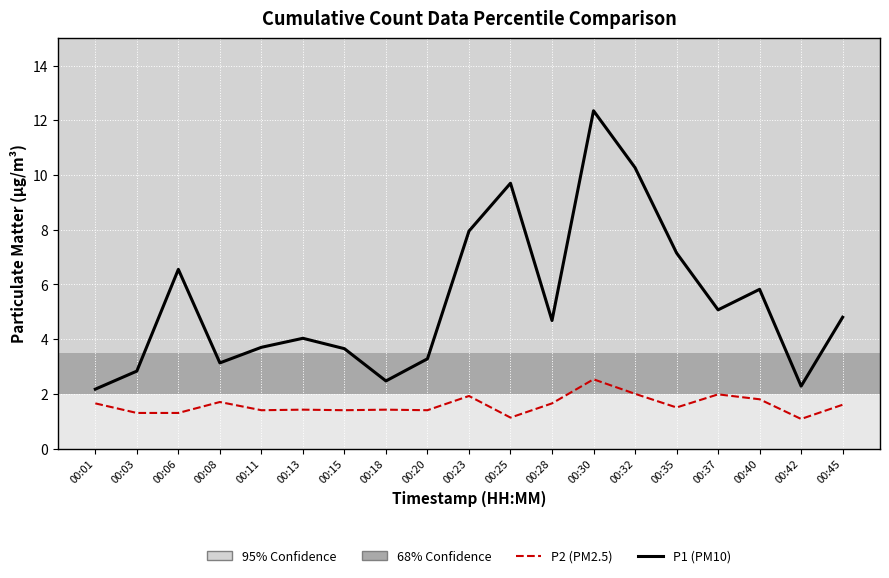

True or false: P2 (PM2.5) and P1 (PM10) cross at least once.

False